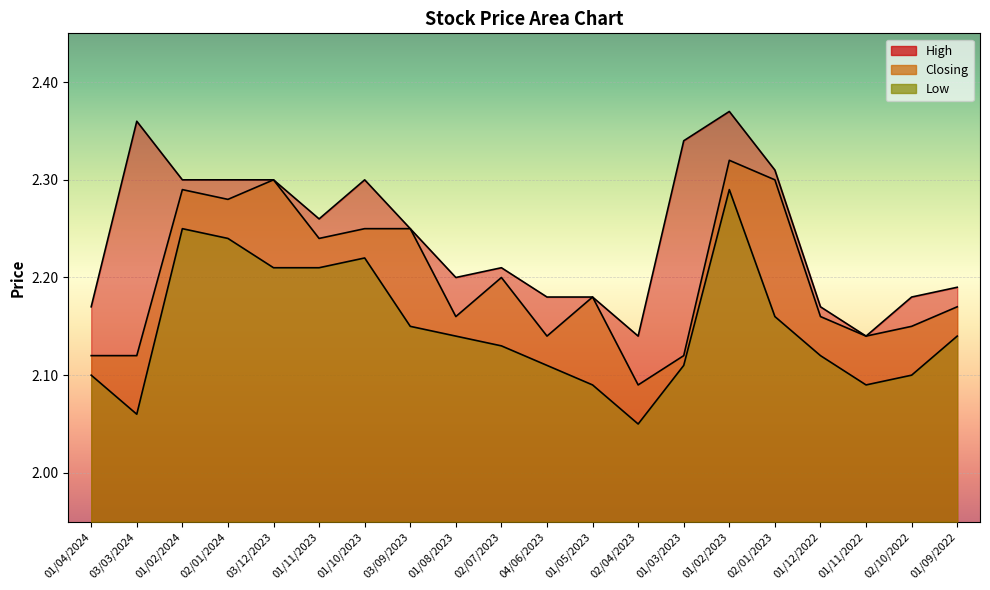

Which series has the largest total across all categories?

High